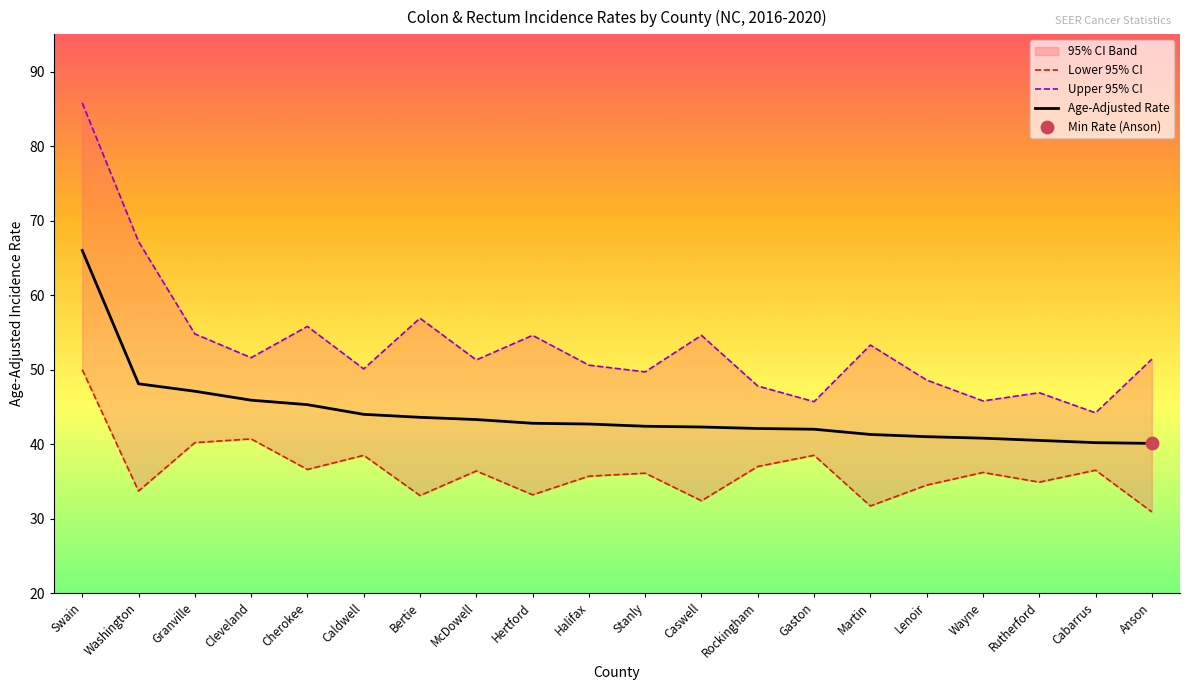

What is the lowest value of the Age-Adjusted Rate series?

40.1